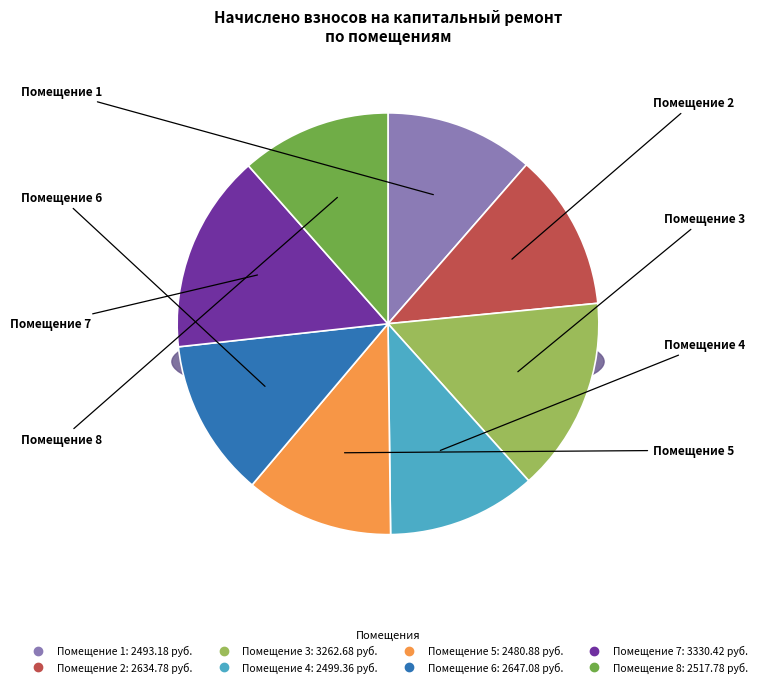

How many segments does this pie chart have?

8